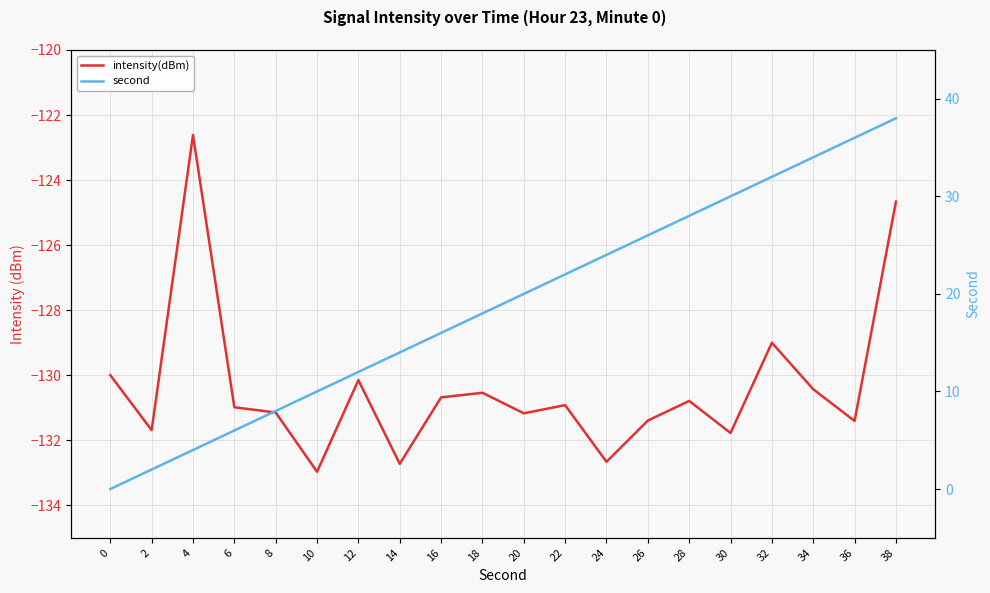

What is the difference between the second highest and second lowest values in the intensity(dBm) series?

8.1